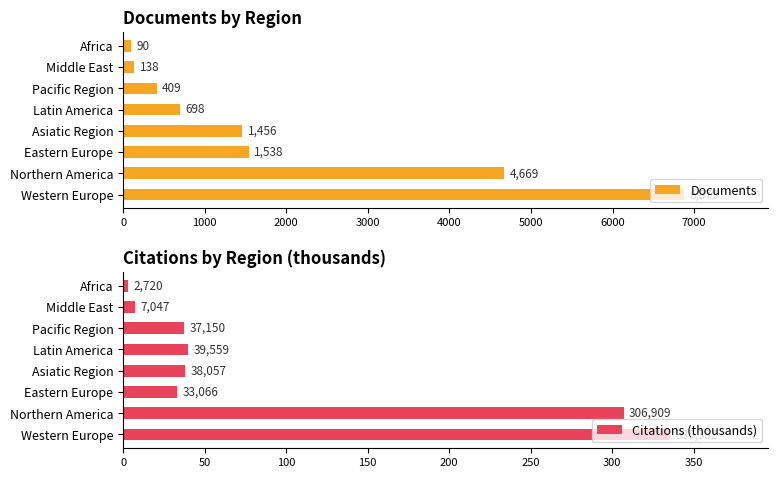

At which label does Documents reach its peak?

Western Europe